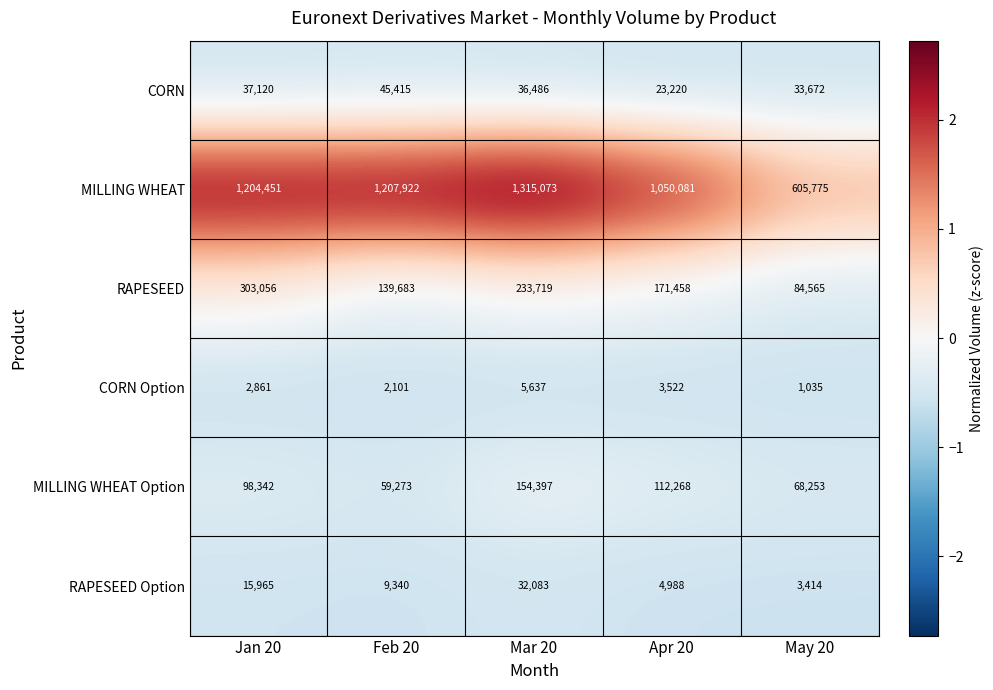

What is the spread (max minus min) of values at Apr 20?

1046559